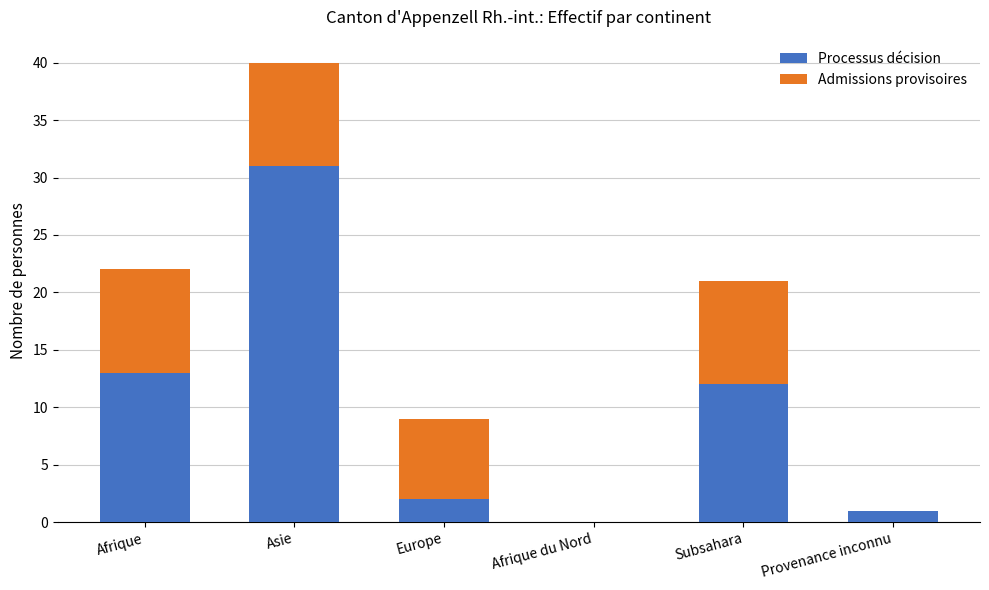

Where does the Processus décision series first go above 12?

Afrique